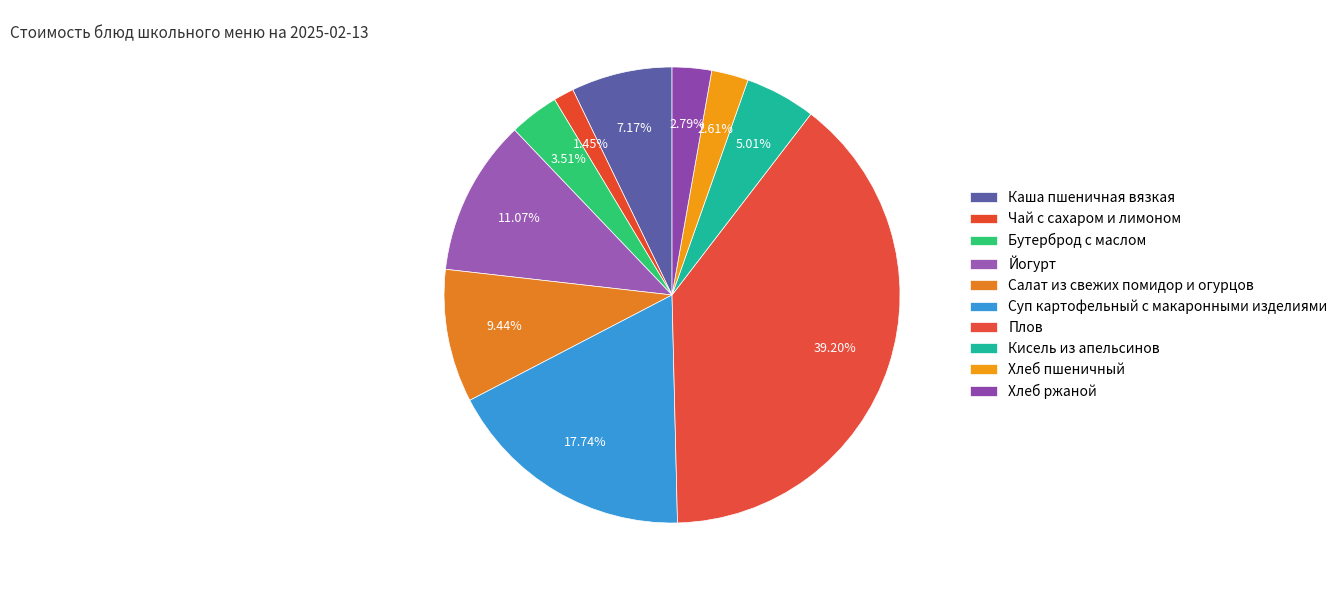

How many segments does this pie chart have?

10